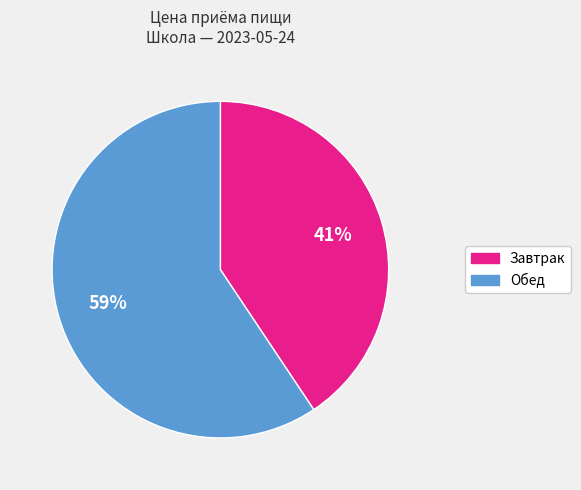

Rank the categories by value from lowest to highest.

Завтрак, Обед